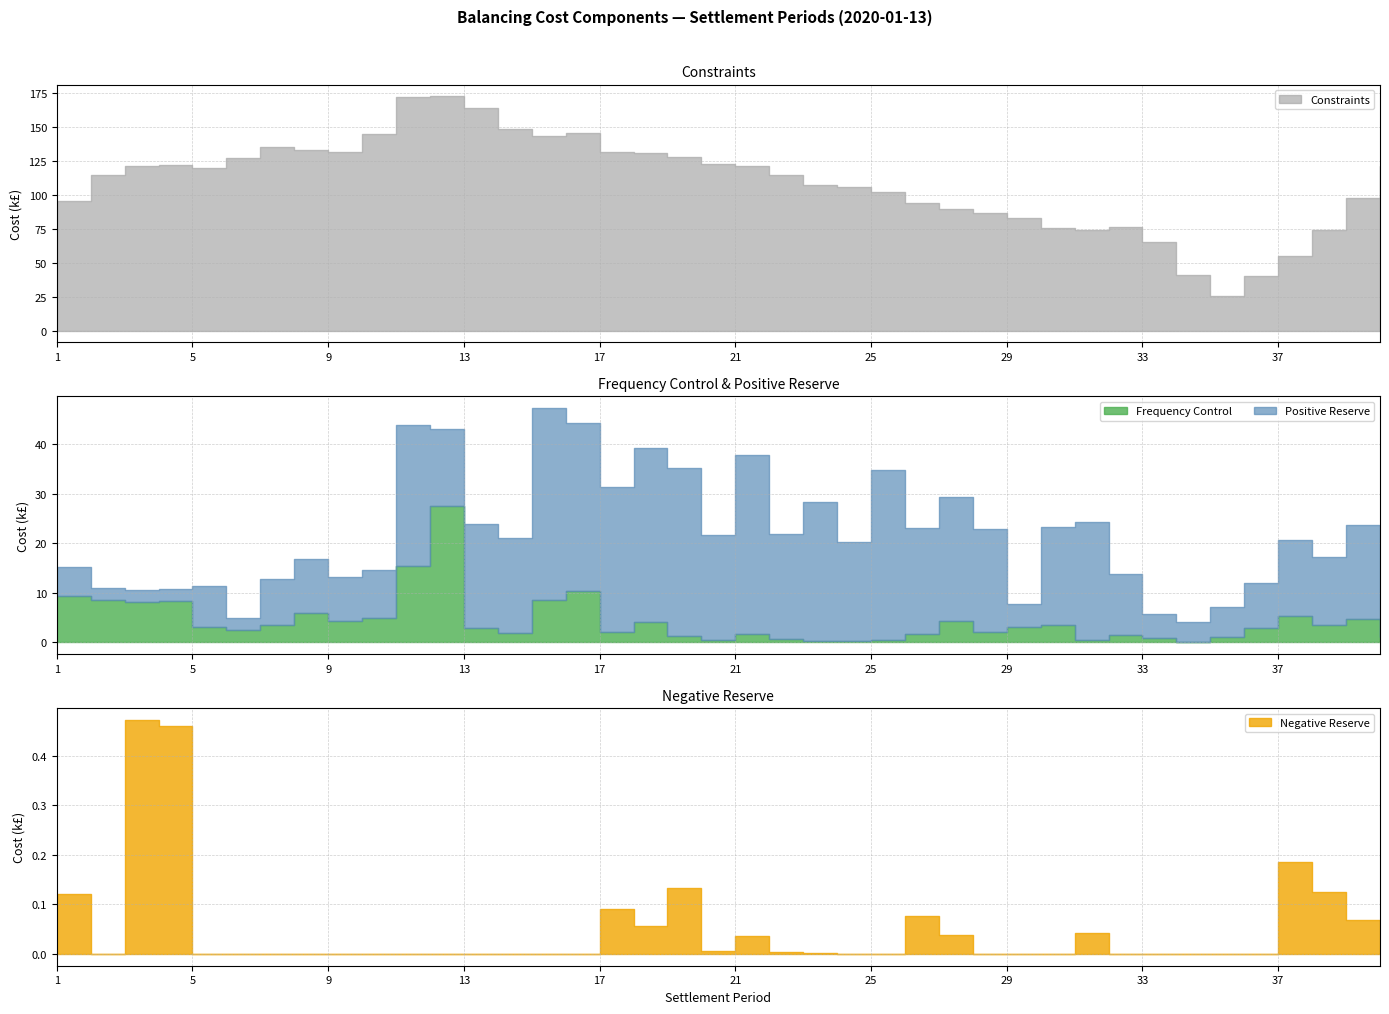

What are all the series names shown in the legend?

Frequency Control, Positive Reserve, Negative Reserve, Constraints